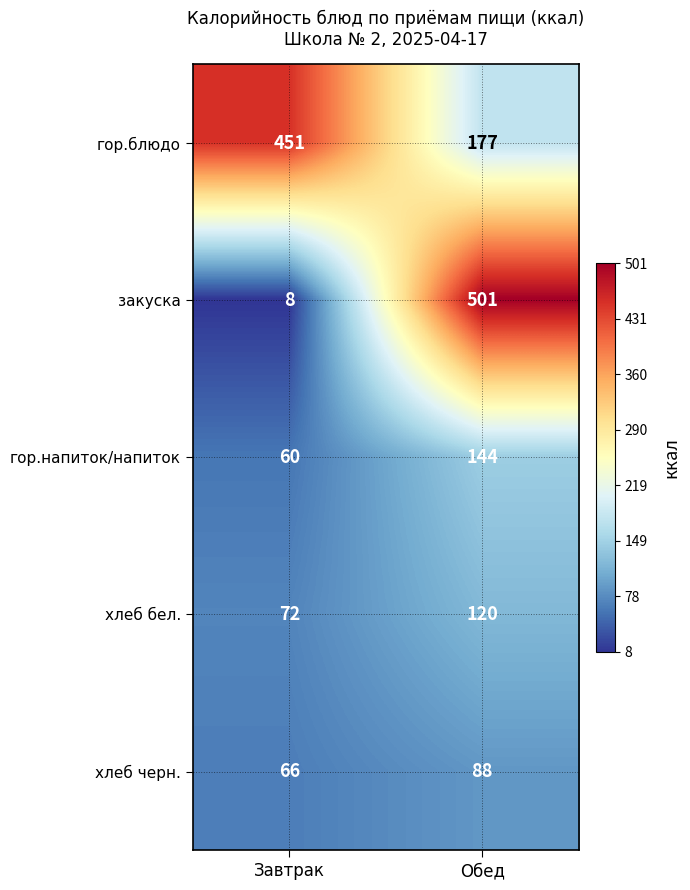

Which series has the widest spread of values?

закуска